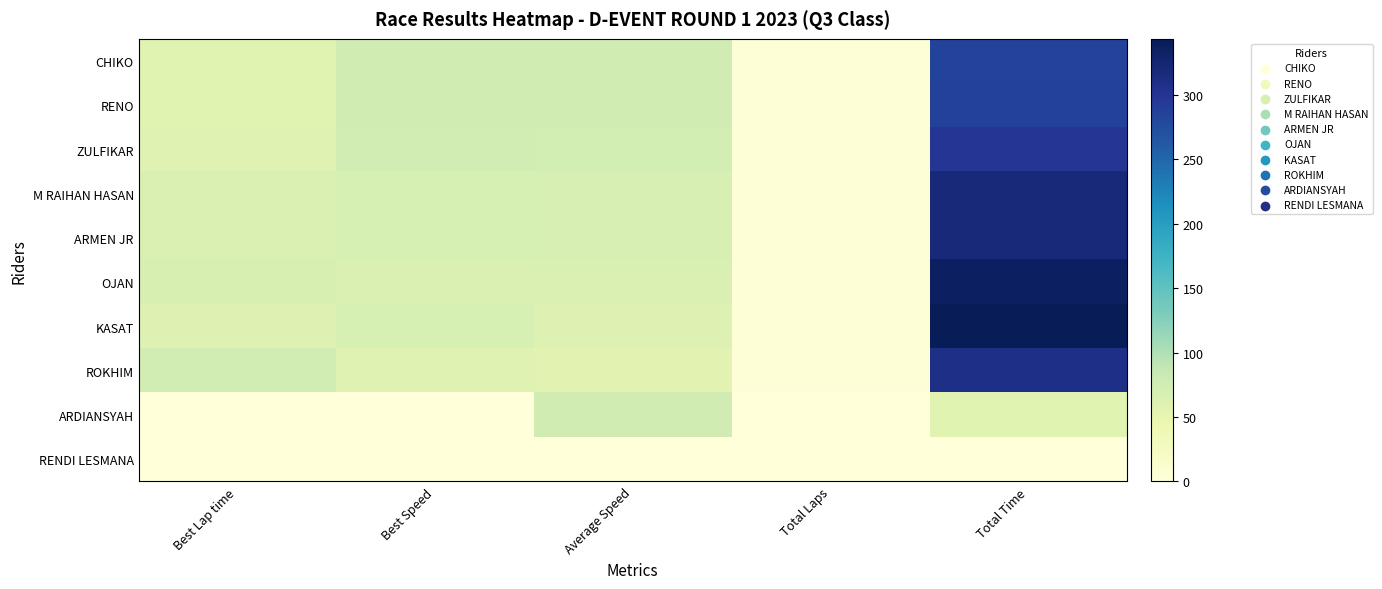

What is the total value across all series at Best Lap time?

501.5